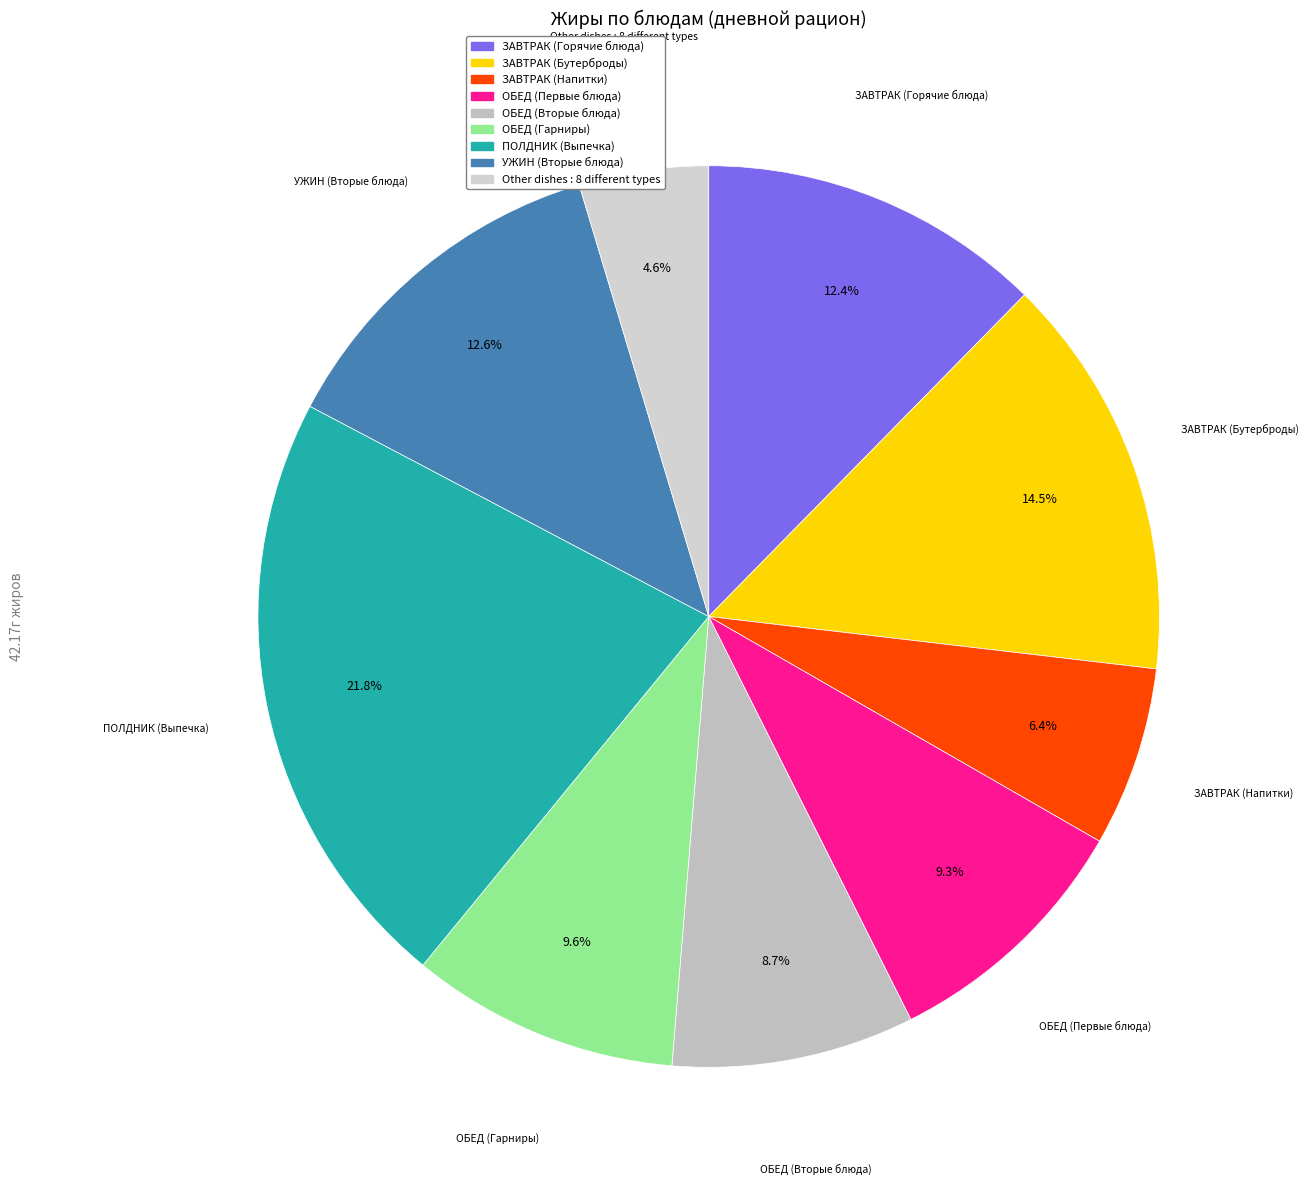

To the nearest percent, what is the difference between the largest and smallest slice percentages?

17%